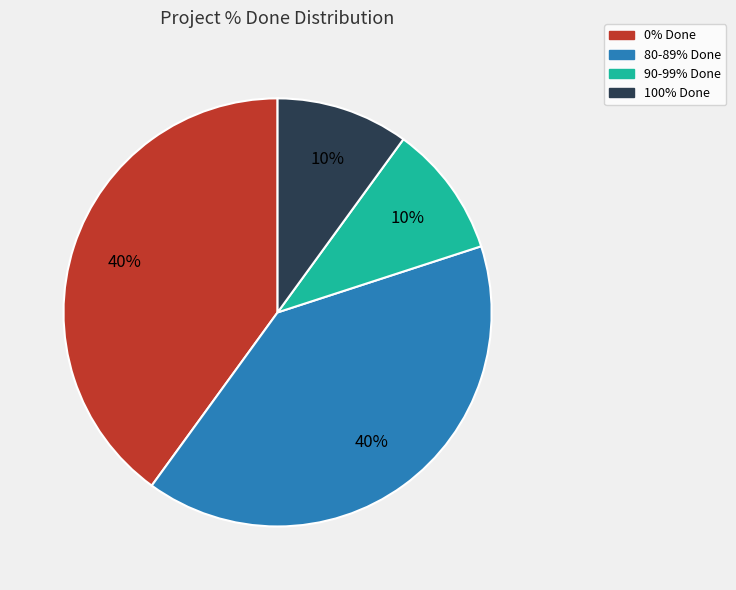

To the nearest percent, what is the average slice percentage?

25%